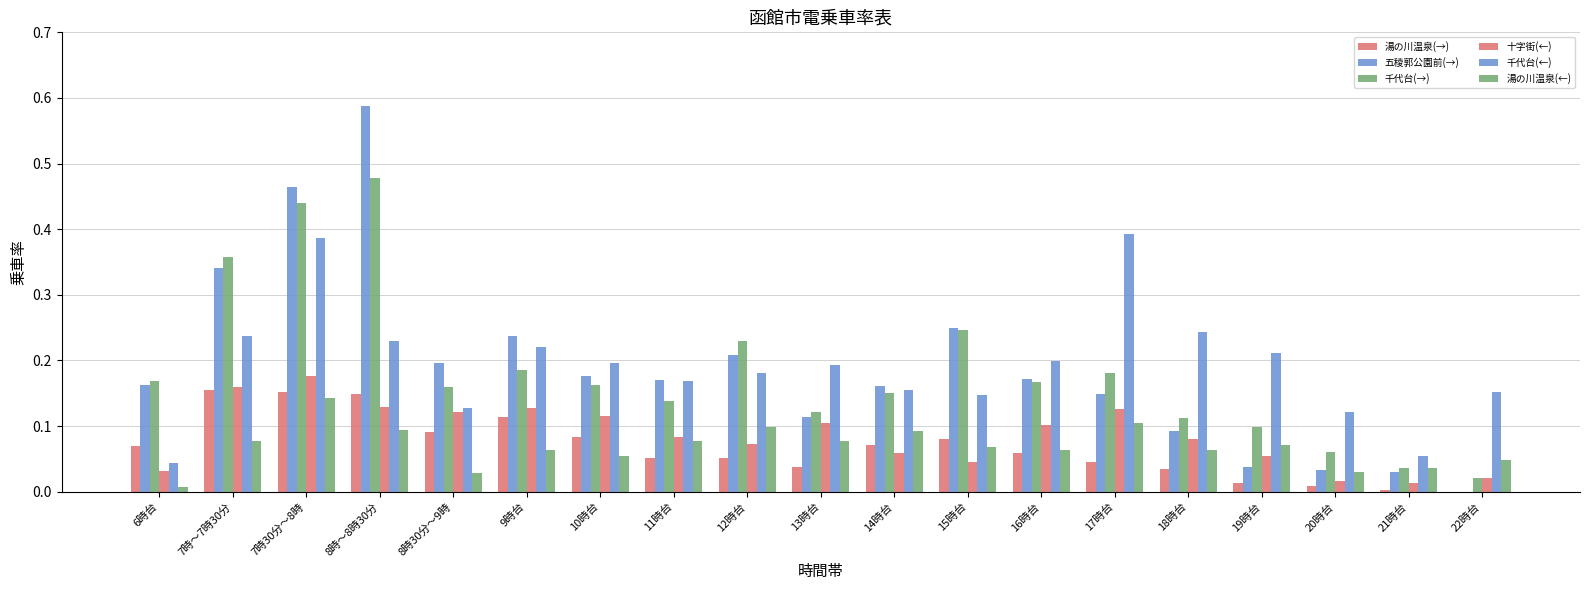

At which category is the sum across all series the highest?

7時30分～8時